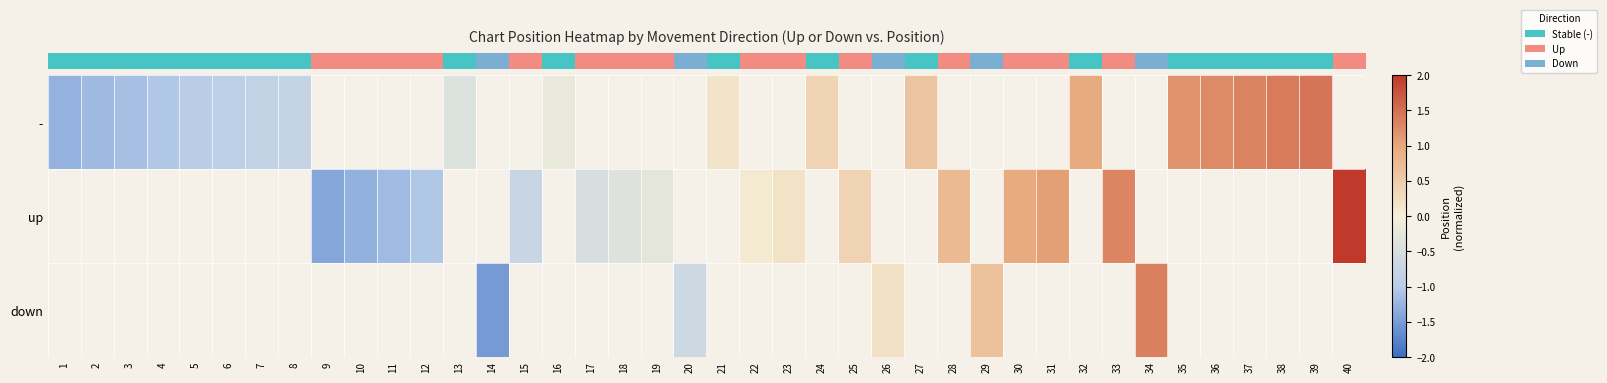

Which category has the lowest value in the row_1 series?

1